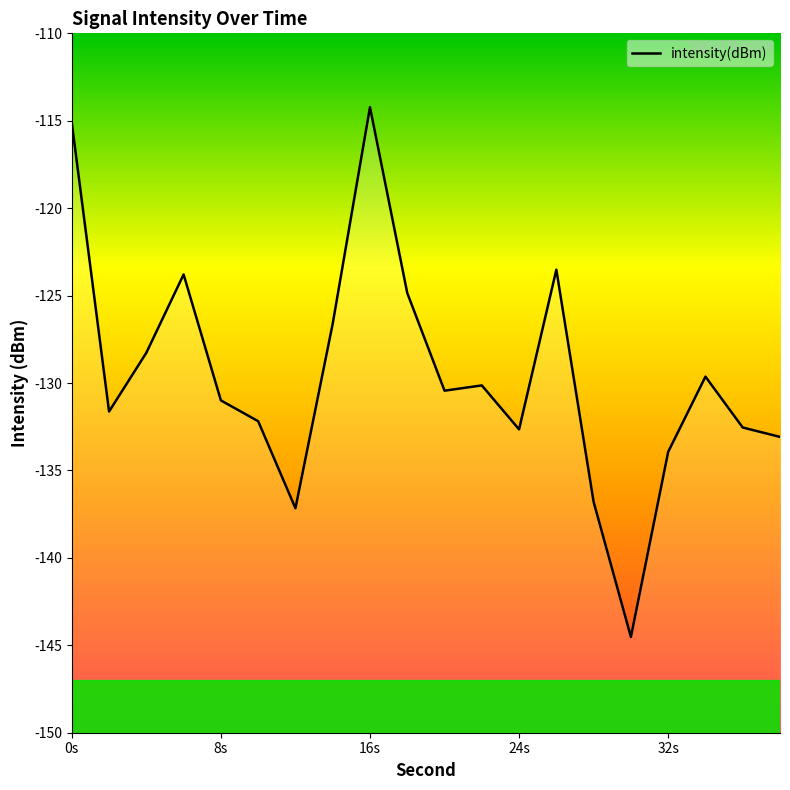

What is the minimum value shown in the chart?

-144.5